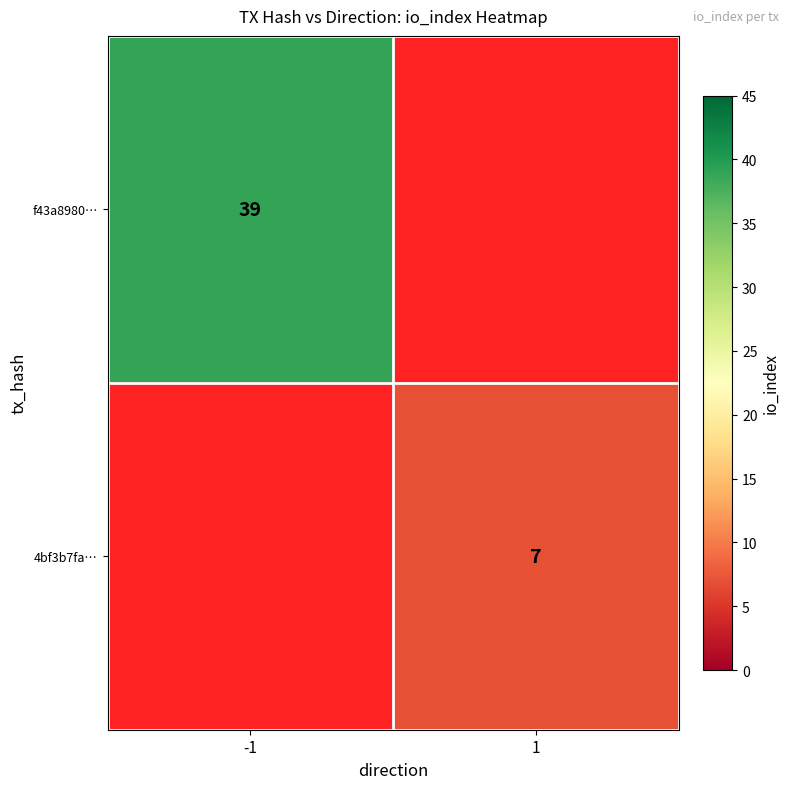

Is it true that 4bf3b7fa… equals 7 at 1?

True